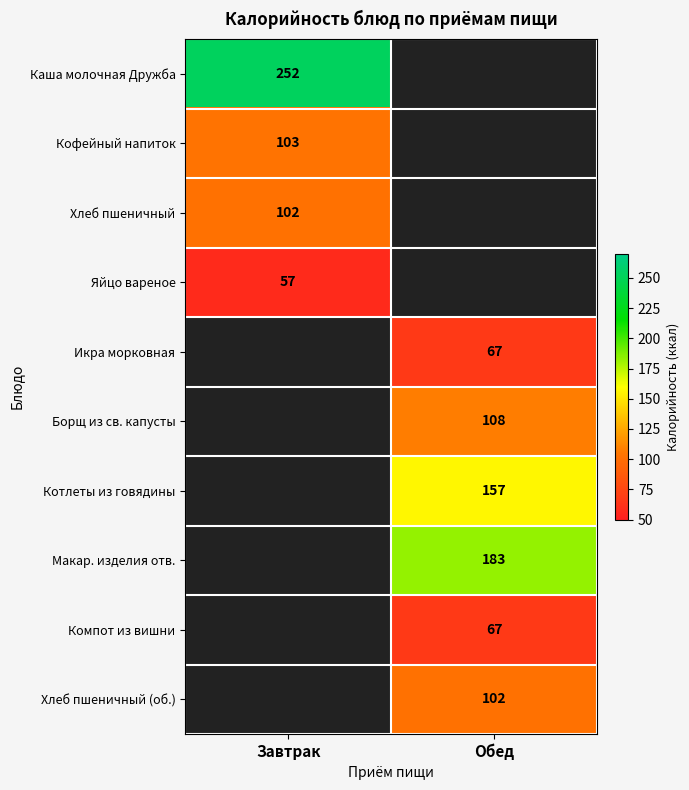

True or false: Борщ из св. капусты has a value of 45 at Обед.

False